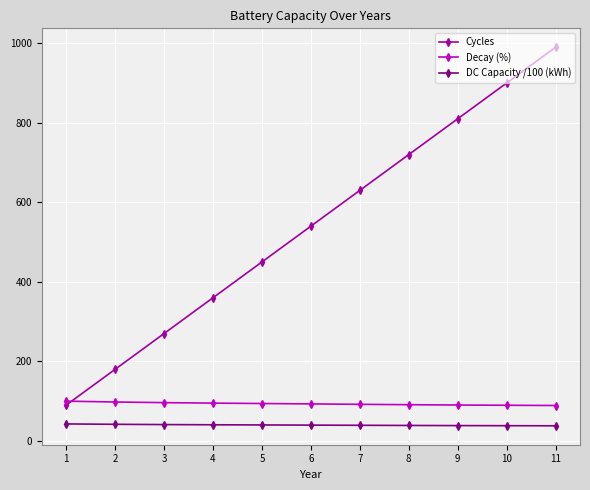

What is the difference between the maximum and second lowest values in the Cycles series?

810.0